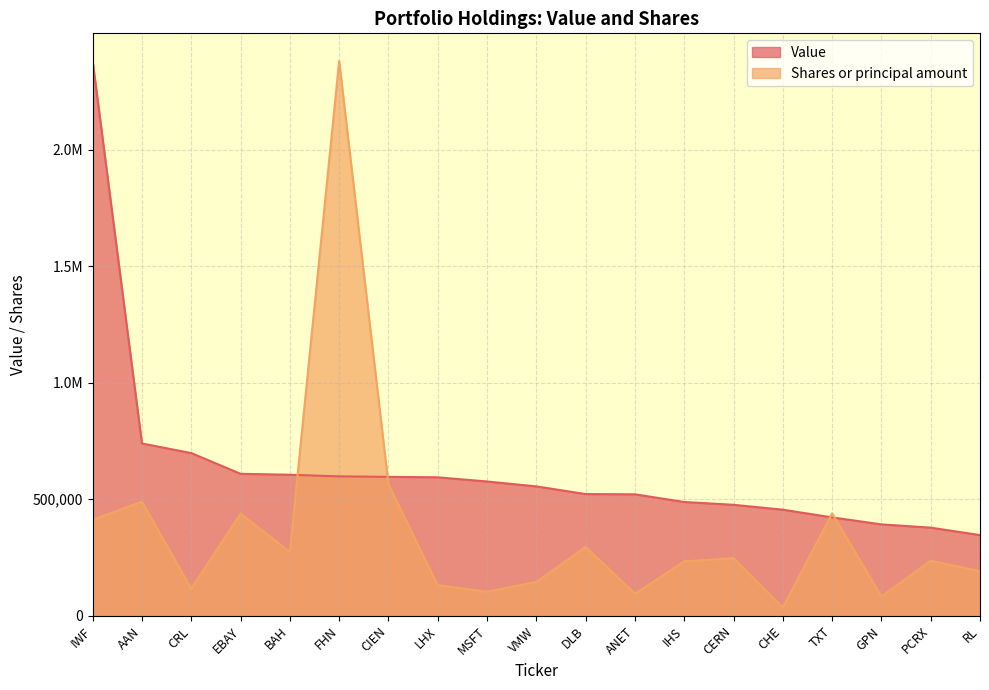

How many times do Value and Shares or principal amount cross each other?

4